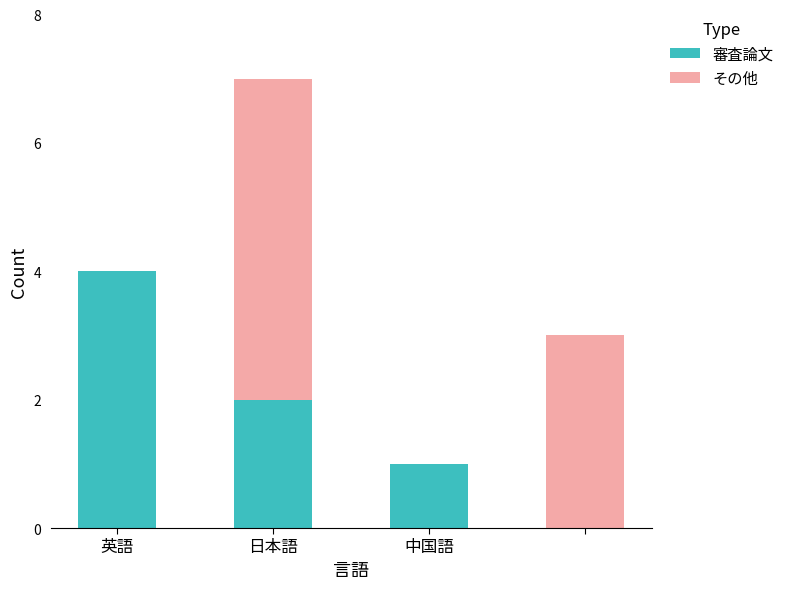

What is the maximum value for 審査論文?

4